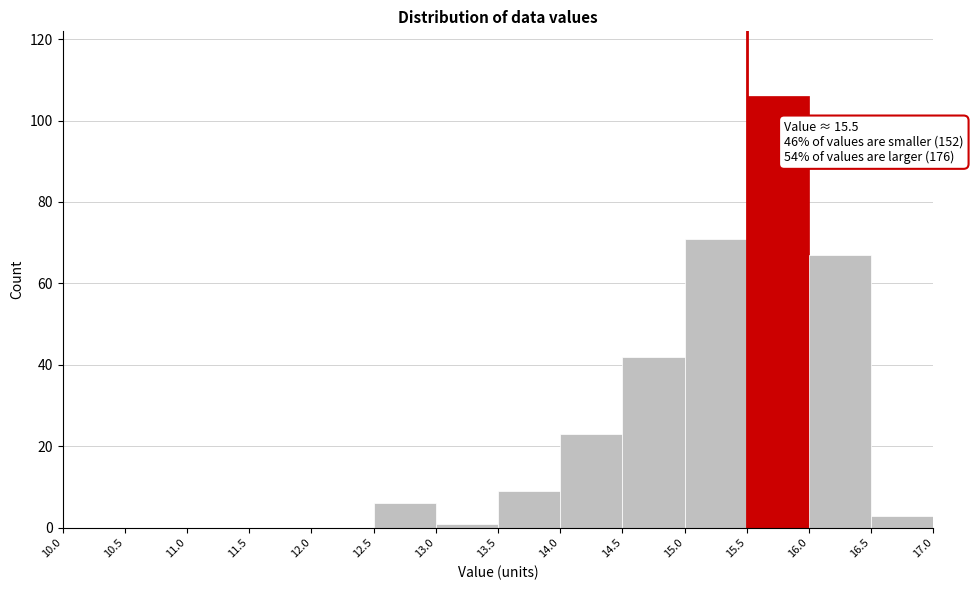

Over which range of the x-axis is the bar tallest?

15.5 to 16.0